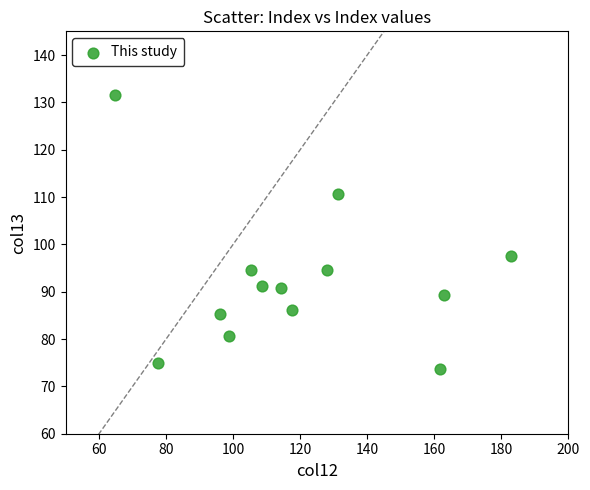

What Y value in the scatter plot is closest to 102?

97.6